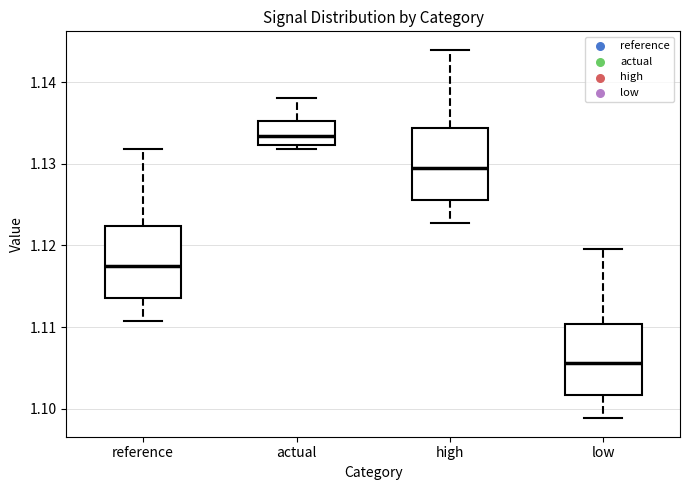

Where is the lower edge of the box for actual on the y-axis? The values are not printed on the chart, so give them approximately, as read against the axis.

1.132